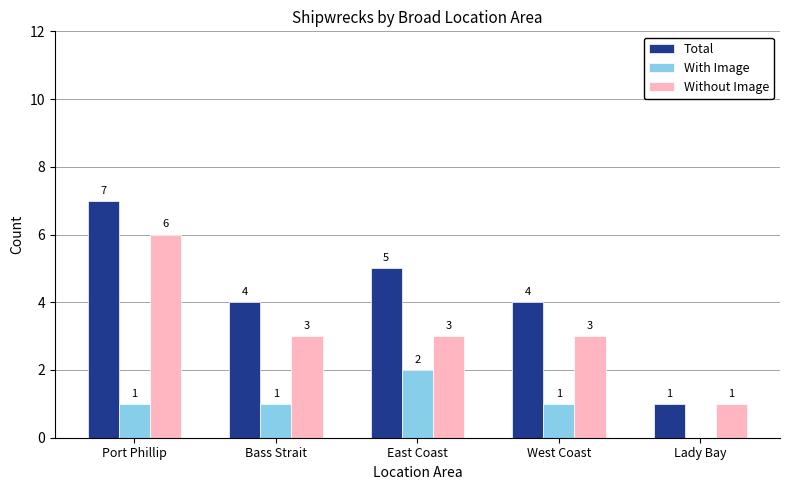

Count the number of categories in the chart.

5